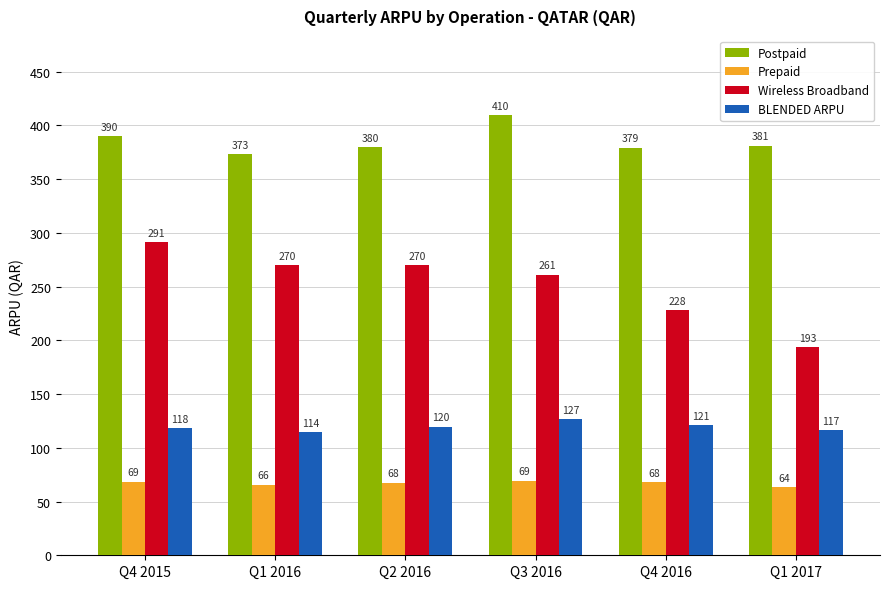

Is the value of BLENDED ARPU at Q3 2016 greater than the value of Prepaid at Q2 2016?

Yes